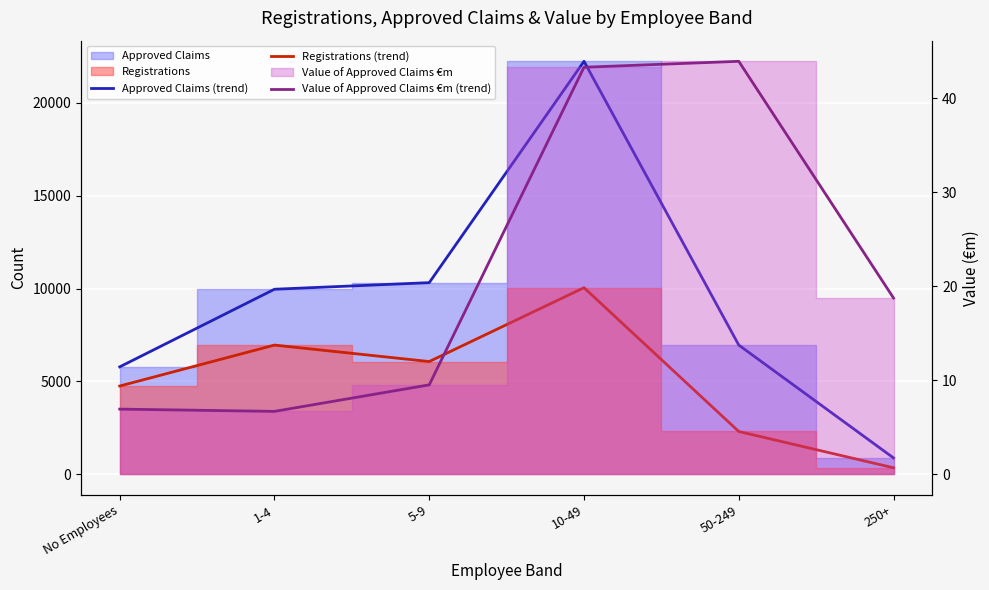

Where is the first local maximum for Value of Approved Claims €m (trend)?

50-249